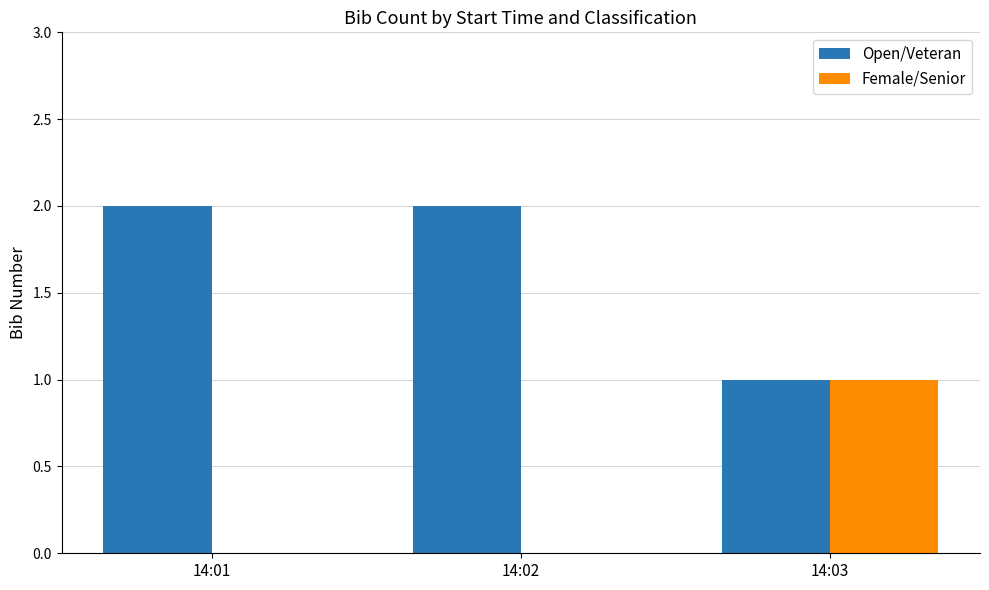

Which series has the largest total across all categories?

Open/Veteran